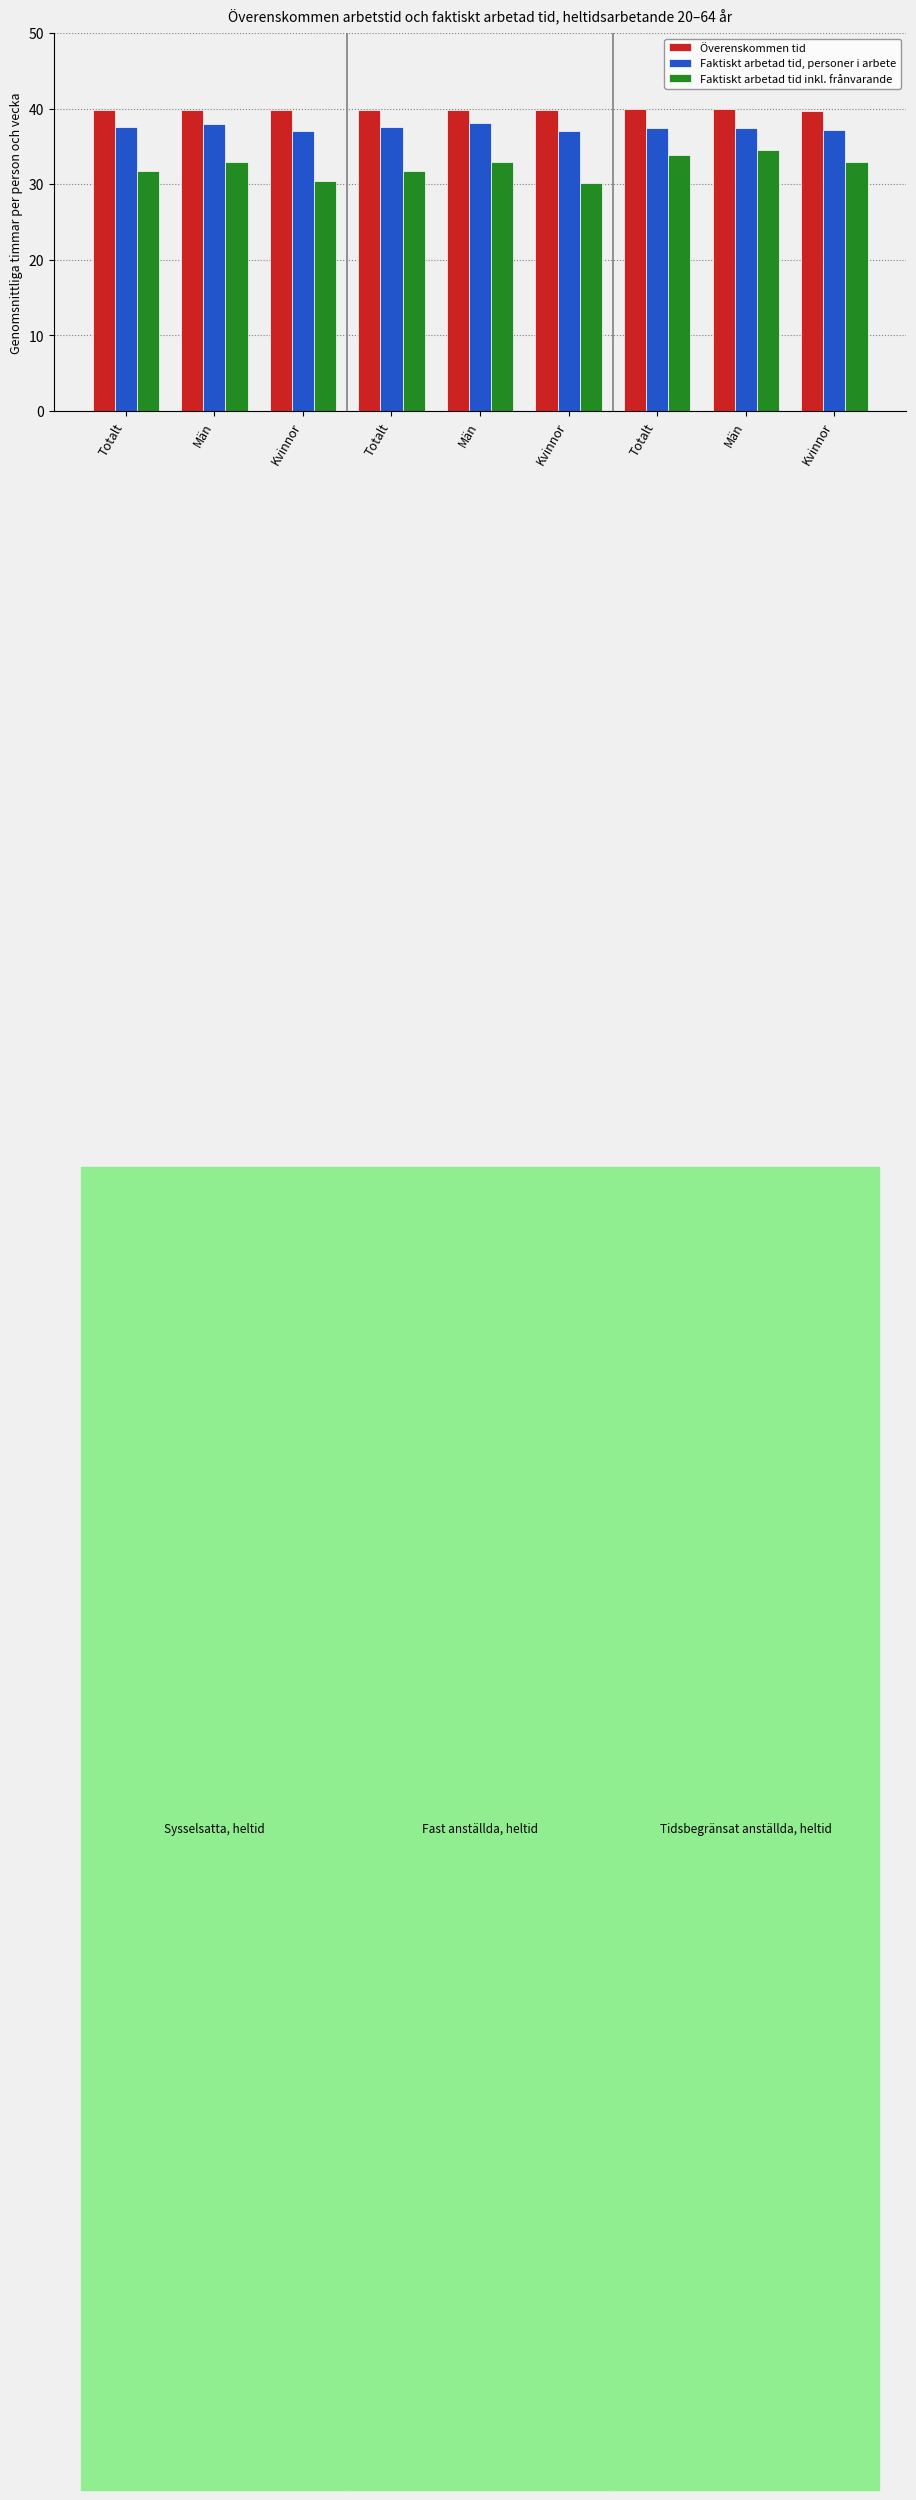

Are the bars grouped side by side (vs. stacked)?

Yes